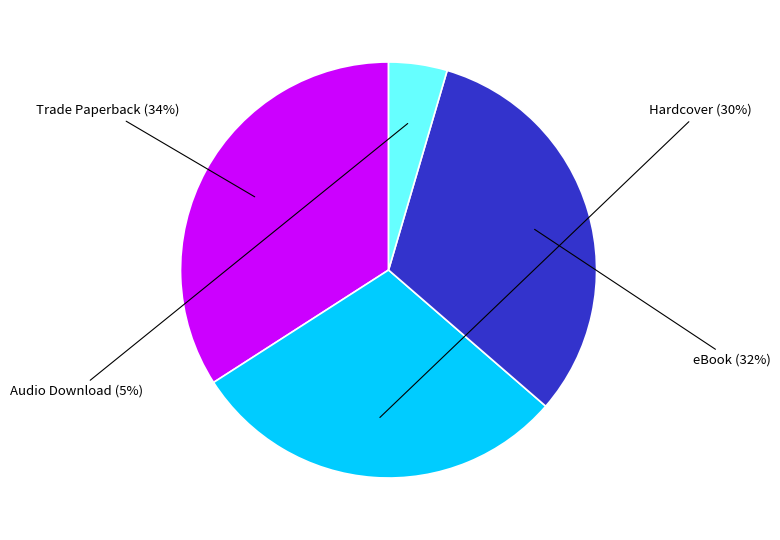

Do Trade Paperback and Hardcover together represent more than half of the pie?

Yes